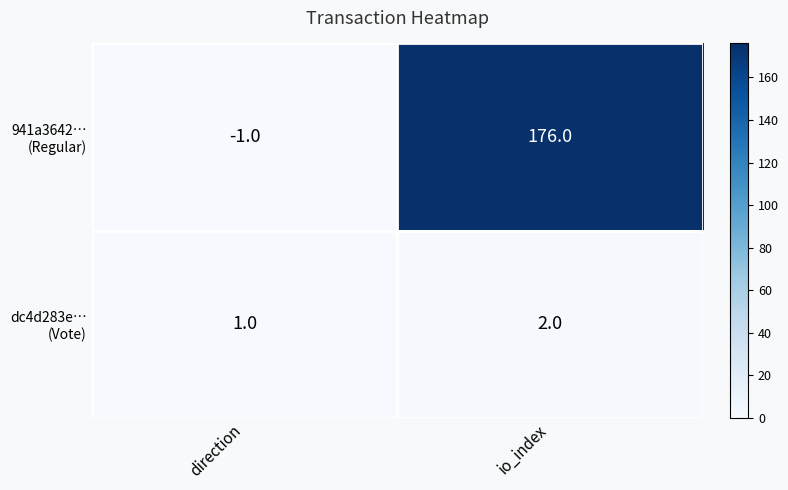

At how many categories does at least one series exceed 81?

1